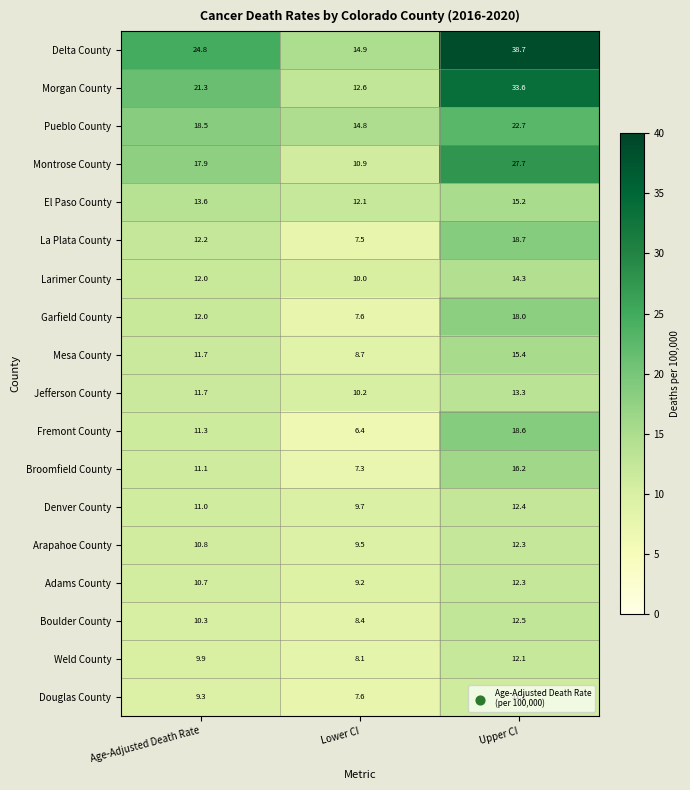

What is the difference between the maximum and minimum values in the Jefferson County series?

3.1